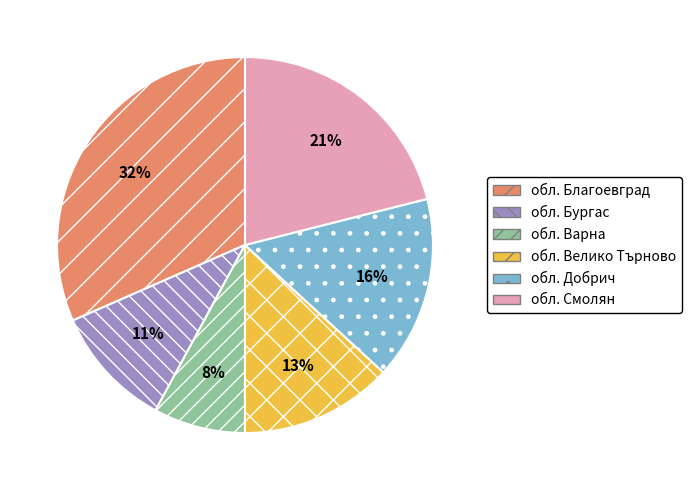

Is it true that обл. Благоевград is 19% of the pie?

False